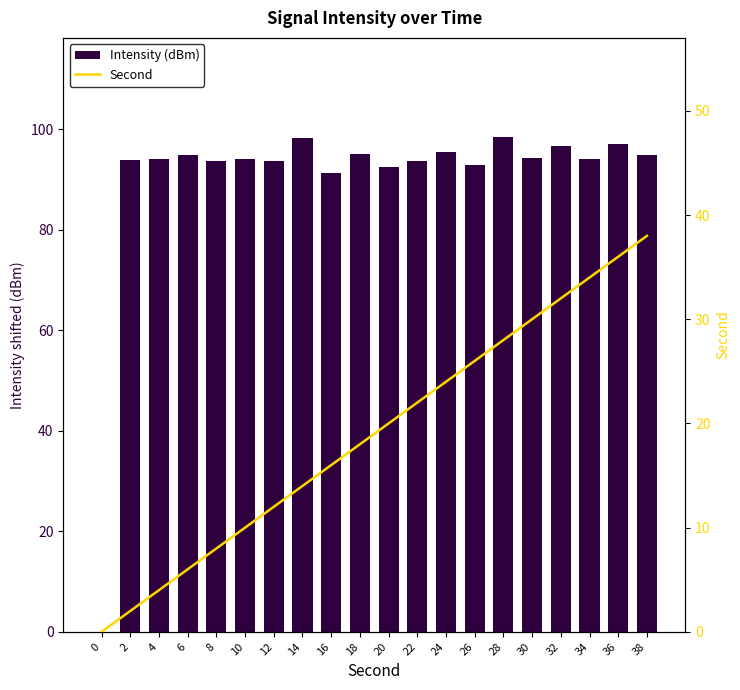

How many distinct data groups are displayed?

2